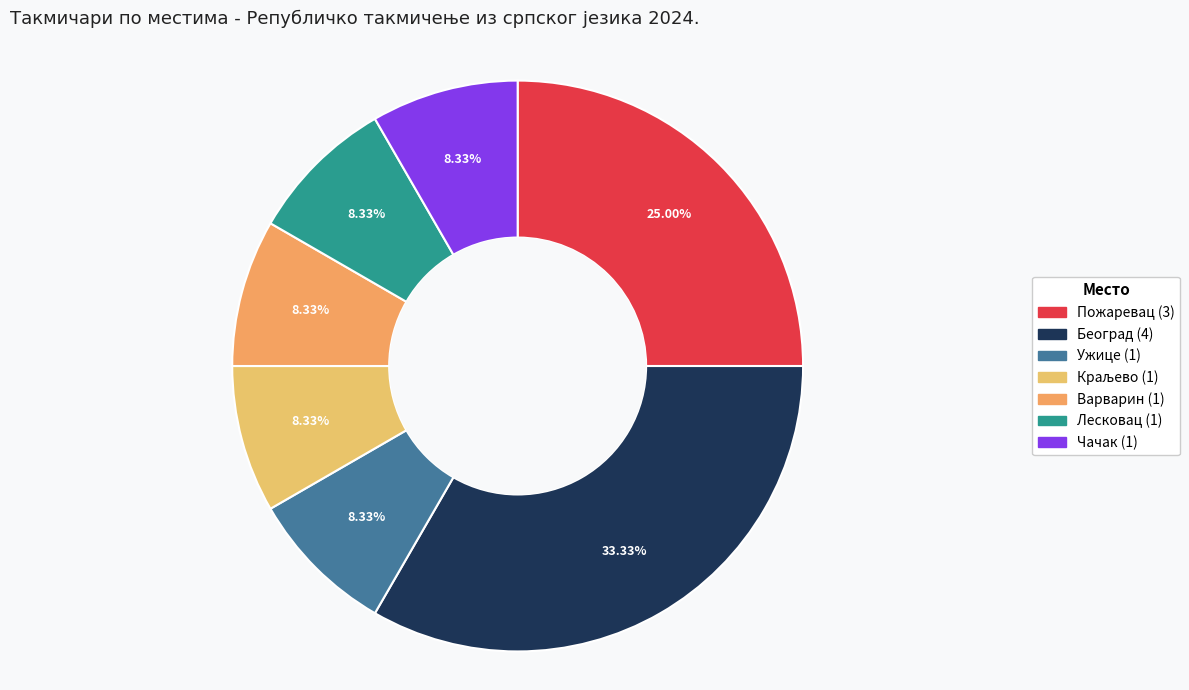

Does Лесковац (1) account for over 50% of the chart?

No